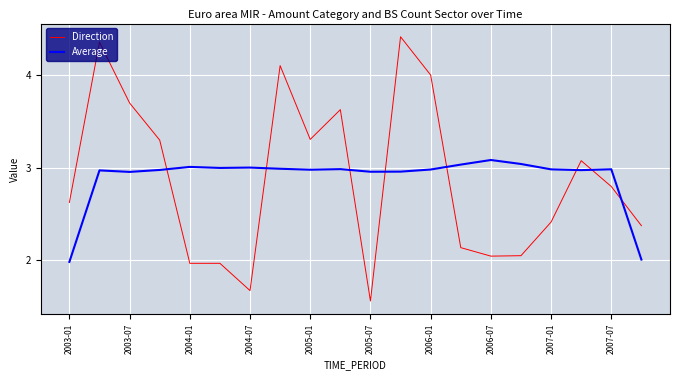

True or false: Average and Direction intersect in this chart.

True